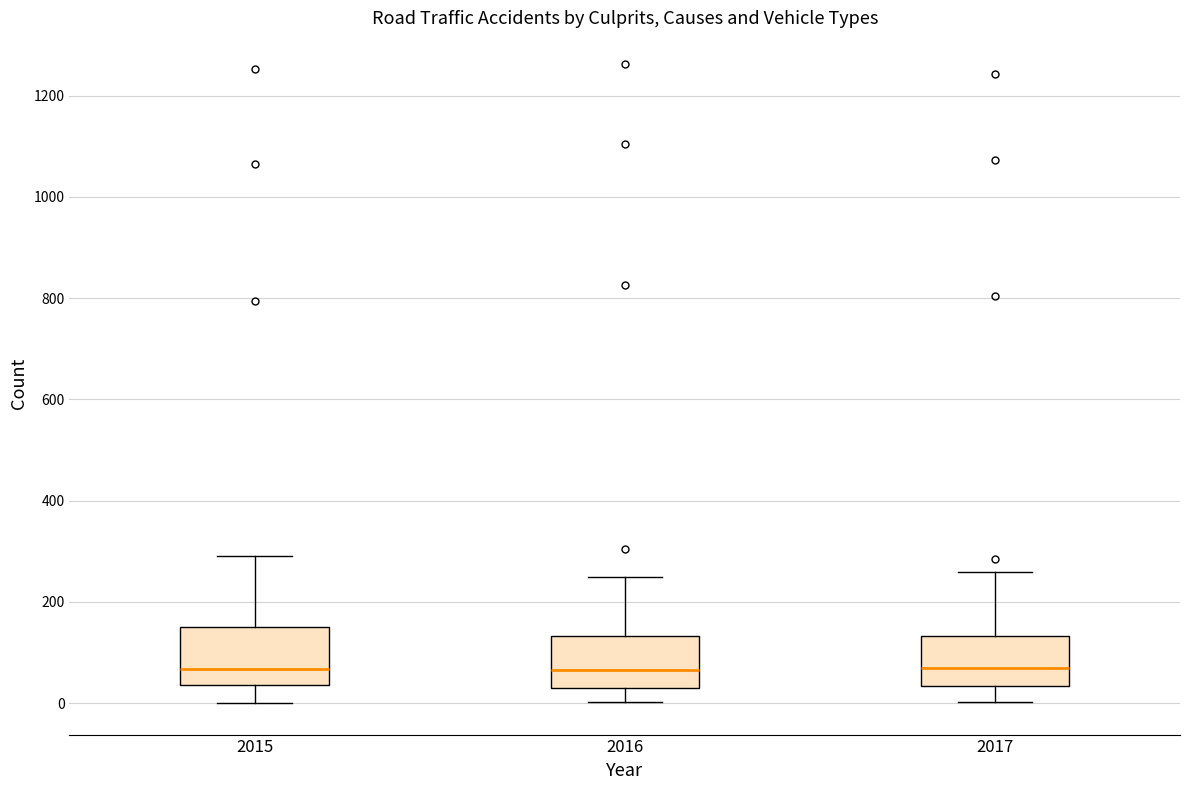

Where is the lower edge of the box at x = 2015 on the y-axis? The values are not printed on the chart, so give them approximately, as read against the axis.

40